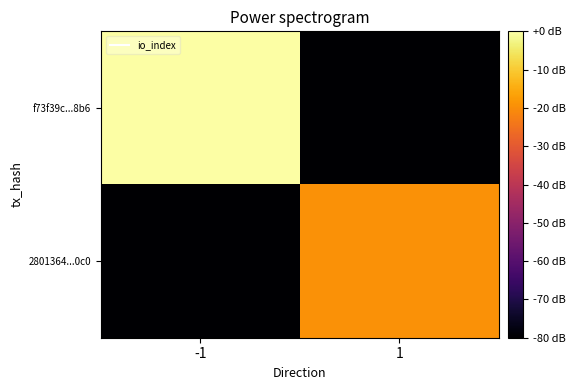

What is the total value across all series at -1?

-80.0